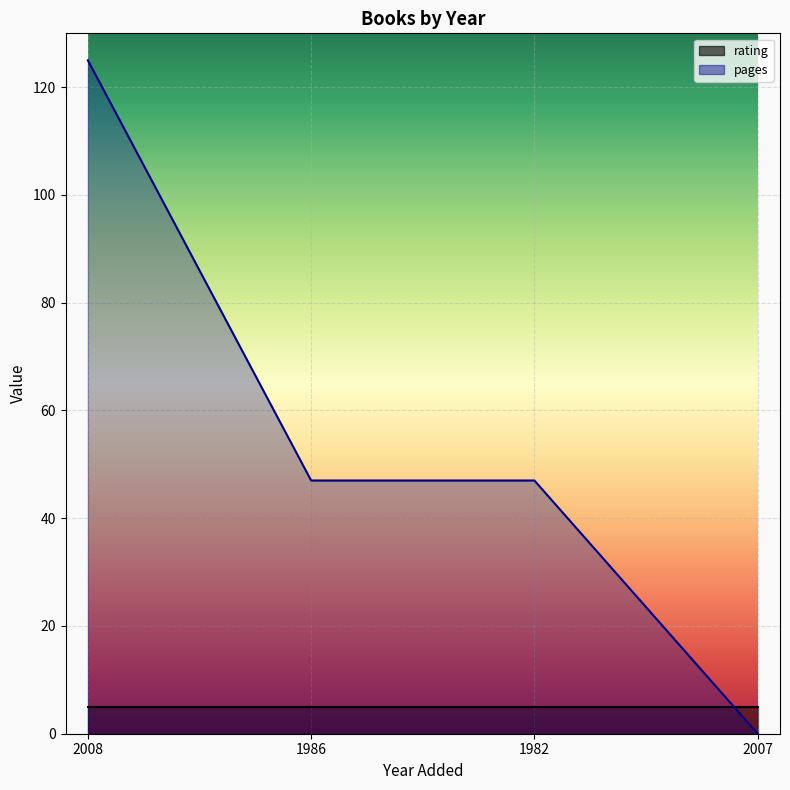

Is it true that the value at 2008 is 125?

True